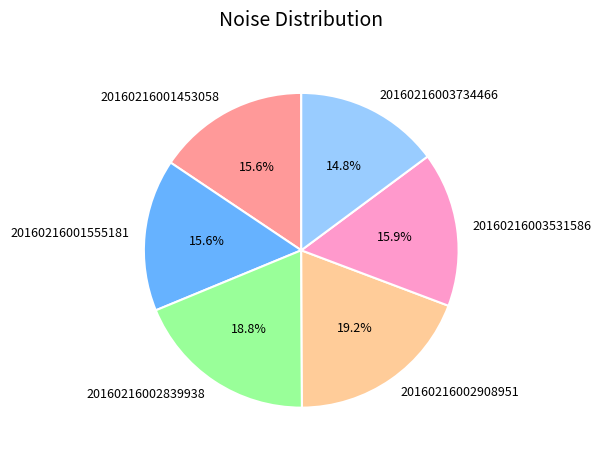

Count the number of slices in the pie.

6